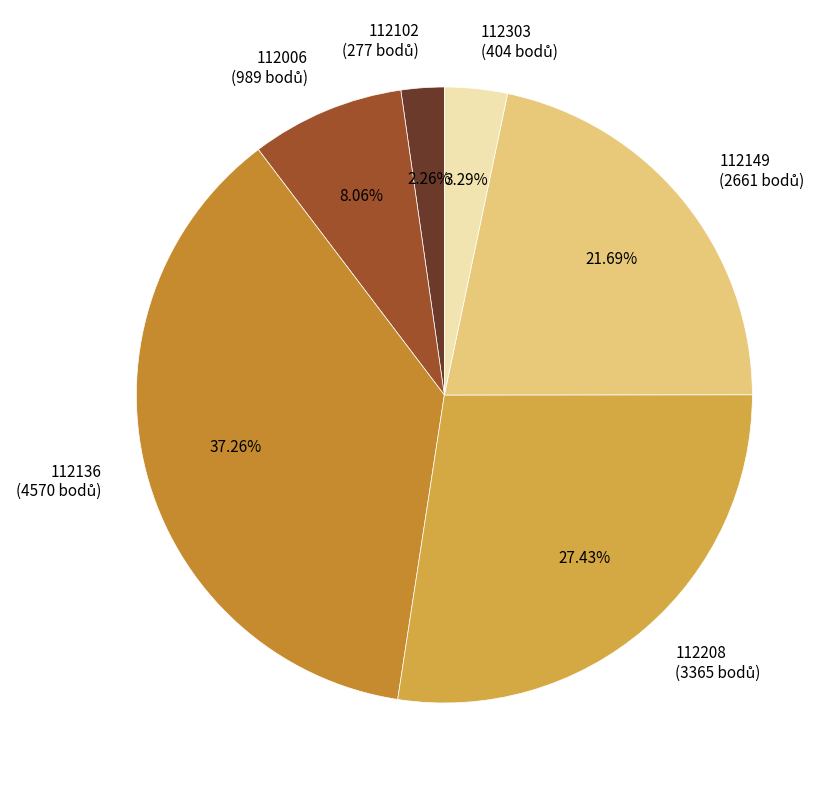

Does any single category account for the majority?

No